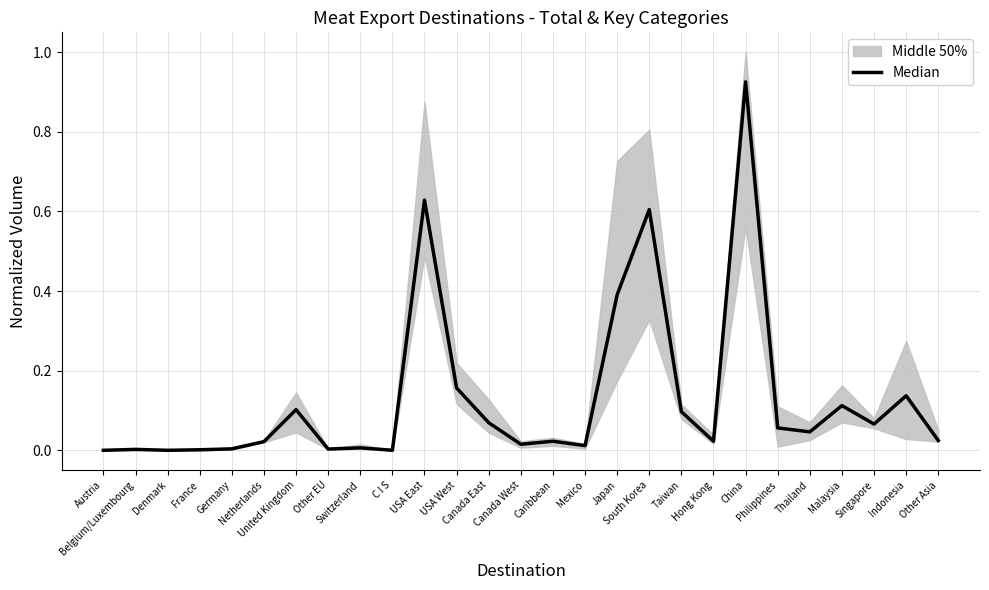

True or false: the data shows 0.0 at Switzerland.

True